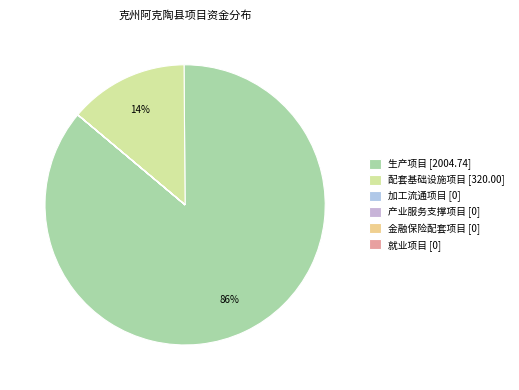

What is the total percentage of 金融保险配套项目 and 配套基础设施项目?

13.8%